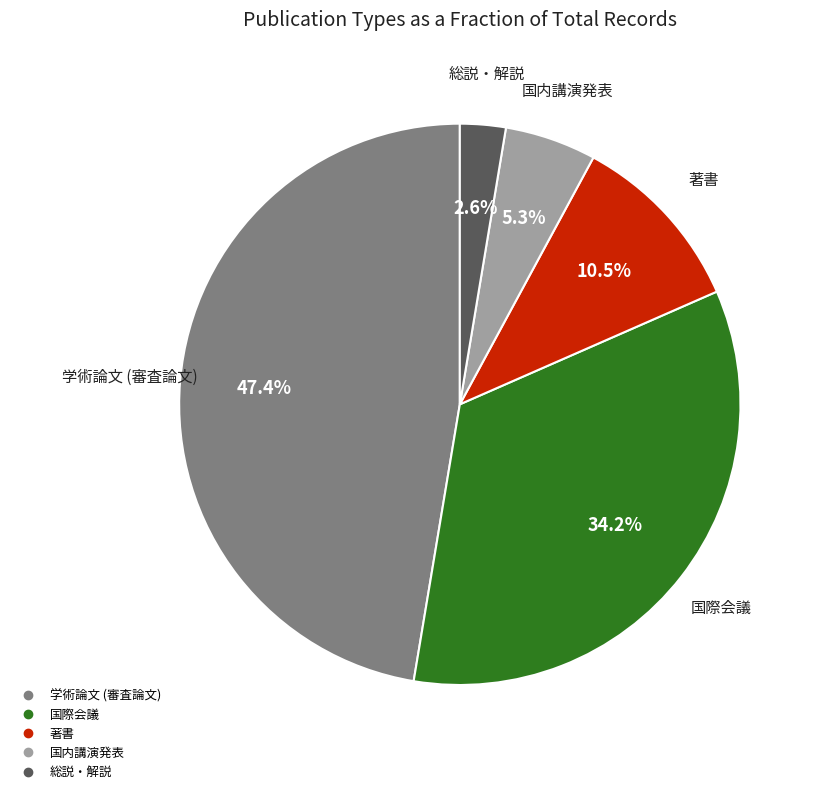

Is there a majority slice in this chart?

No